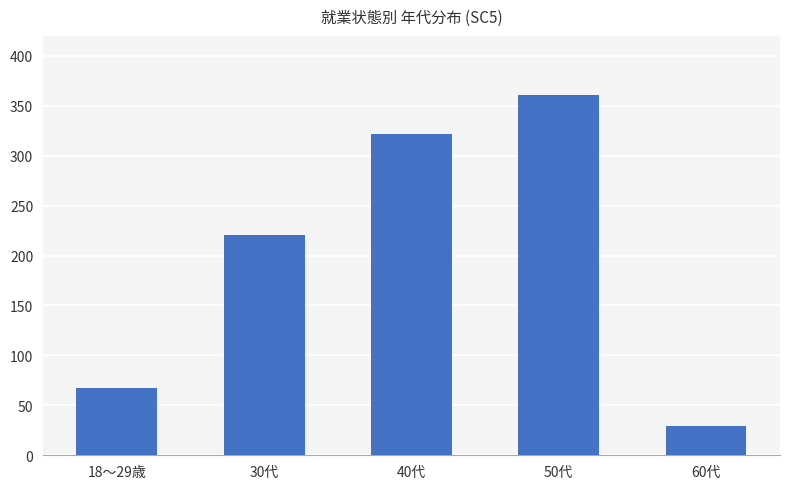

What is the average value?

200